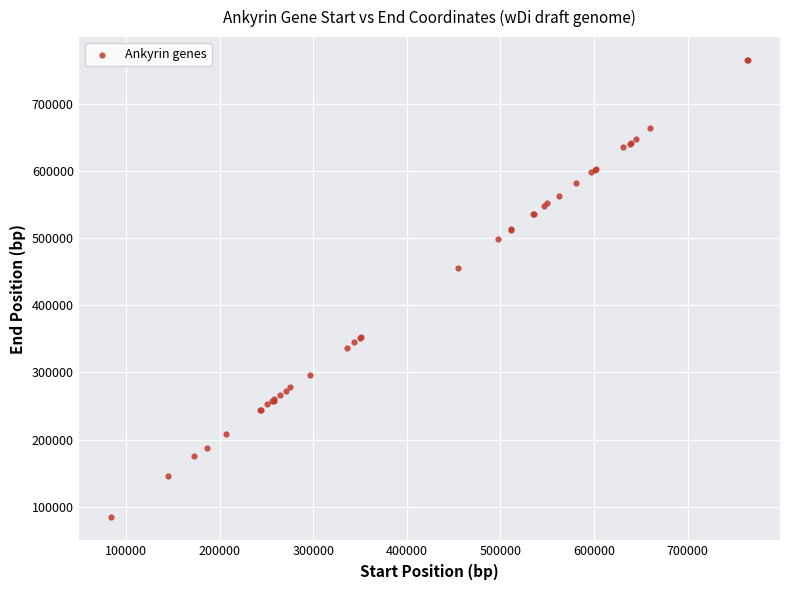

What Y value in the scatter plot is closest to 424509?

455129